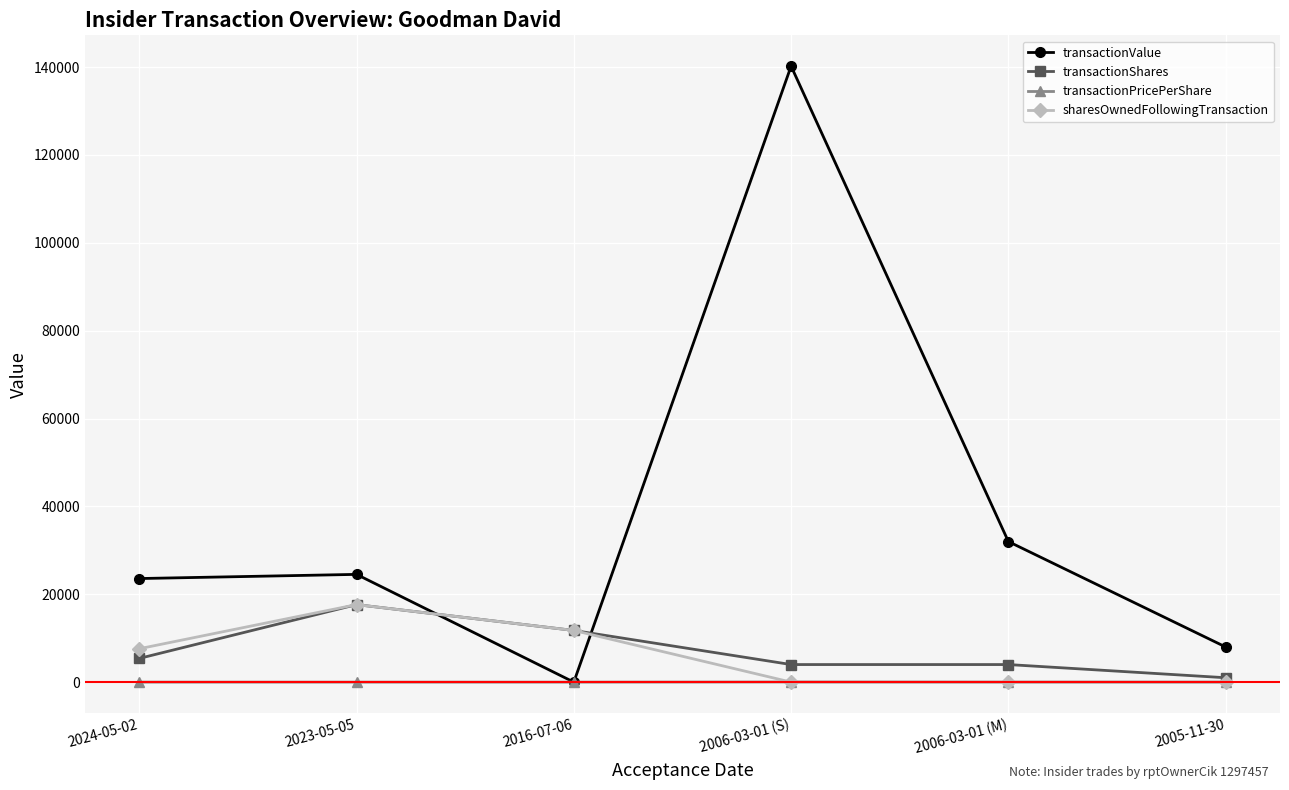

Which series has the largest range (max minus min)?

transactionValue